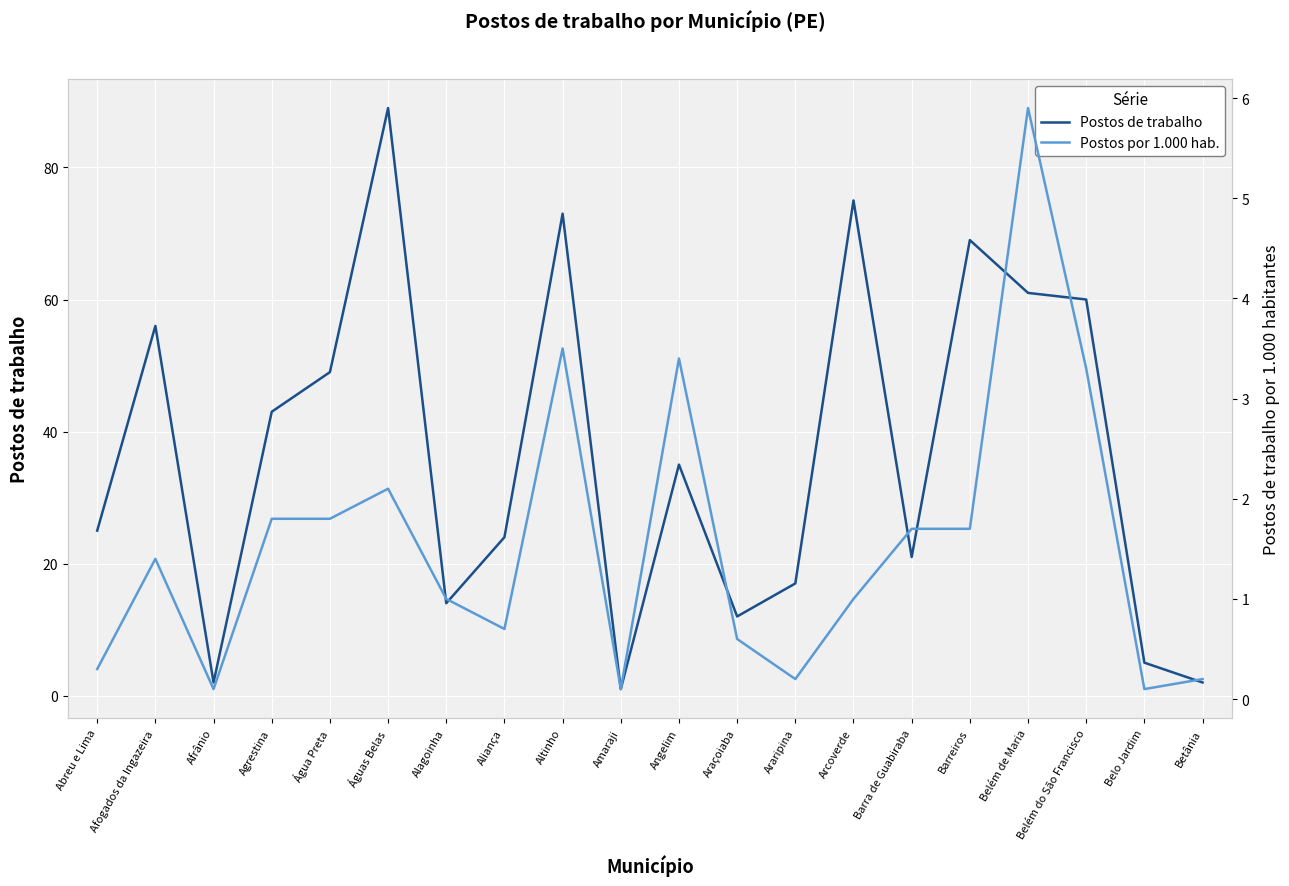

Rank the series by their average value, from lowest to highest.

Postos por 1.000 hab., Postos de trabalho